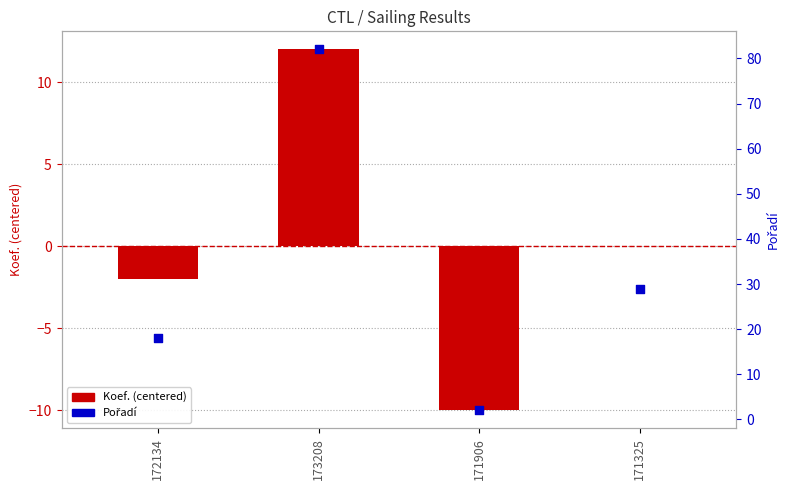

What is the total value across all series at 172134?

16